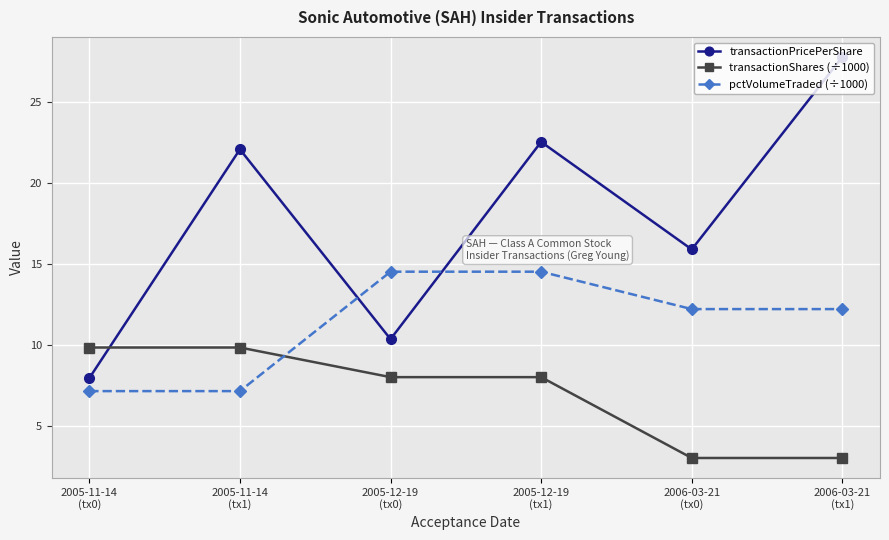

List the series in order of their peak value, highest first.

transactionPricePerShare, pctVolumeTraded (÷1000), transactionShares (÷1000)